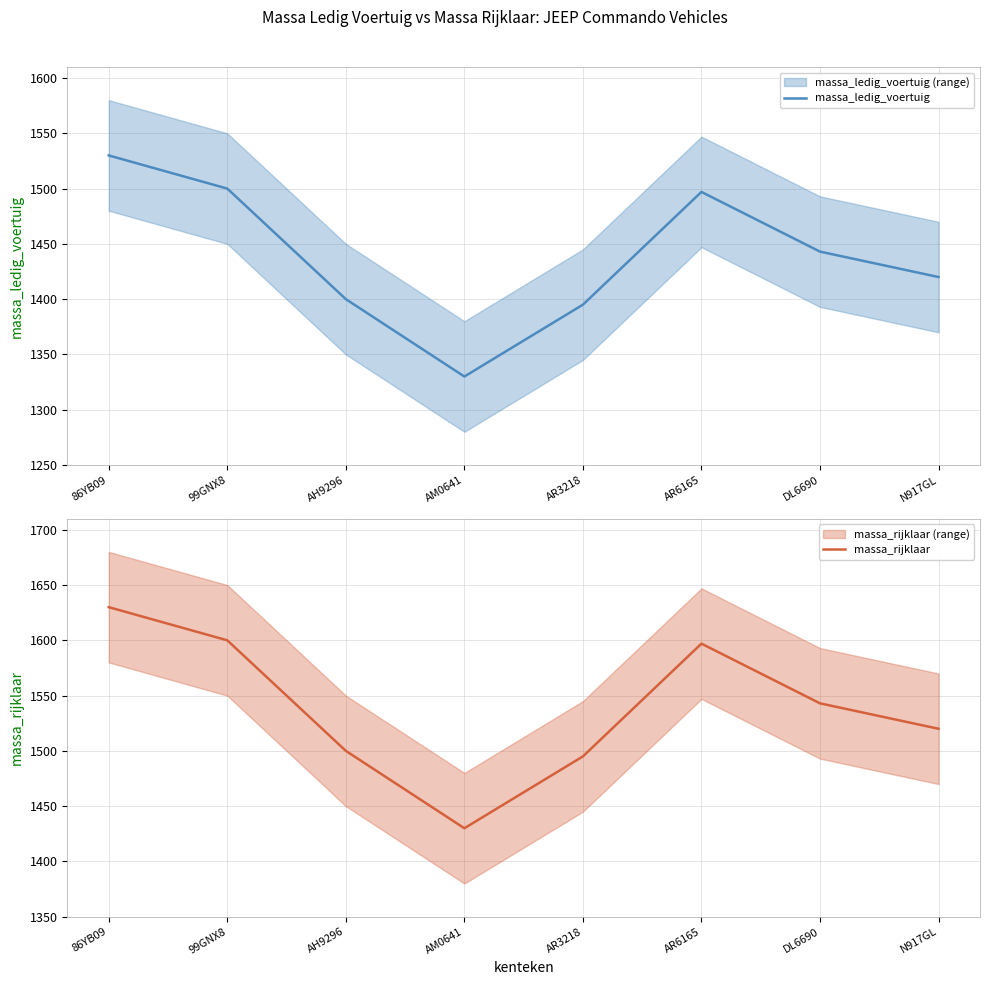

What are all the series names shown in the legend?

massa_ledig_voertuig, massa_rijklaar